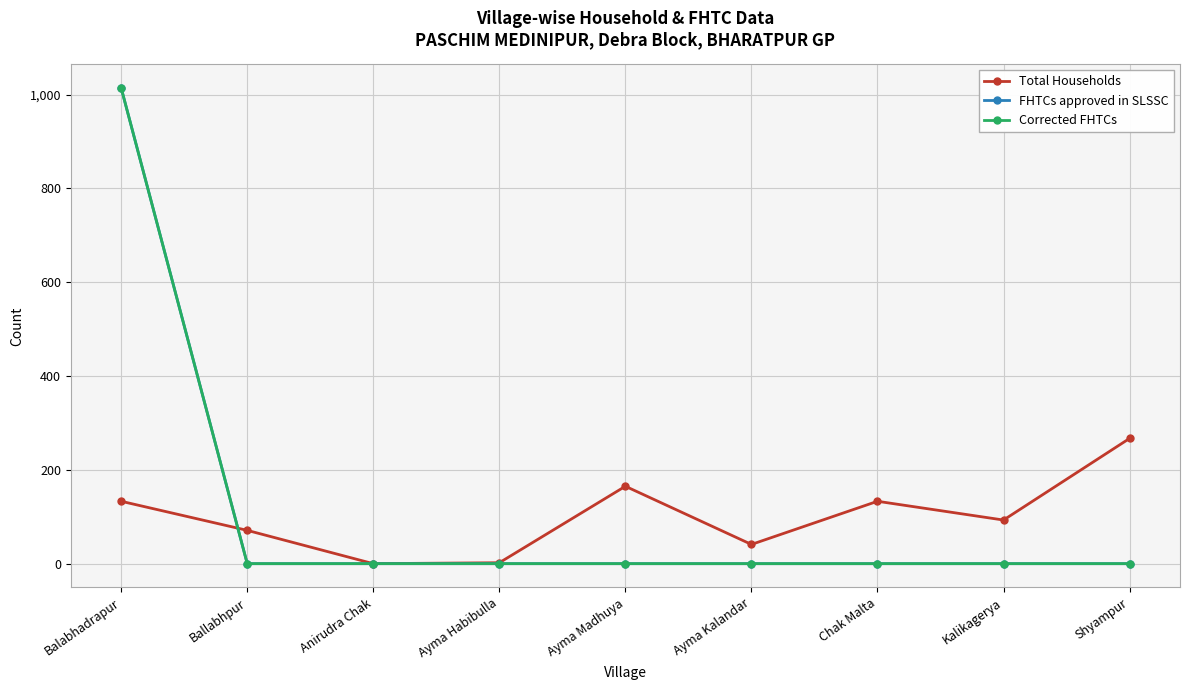

How many values in Total Households are above zero?

8